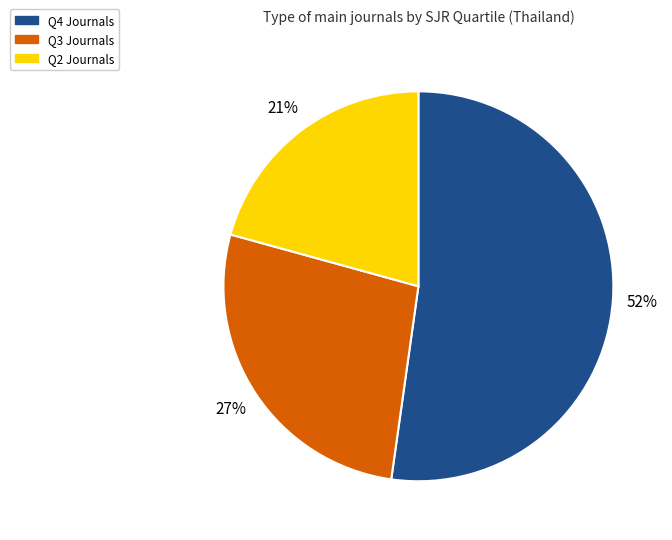

What is the ratio of the value at Q3 Journals to the value at Q4 Journals?

0.5